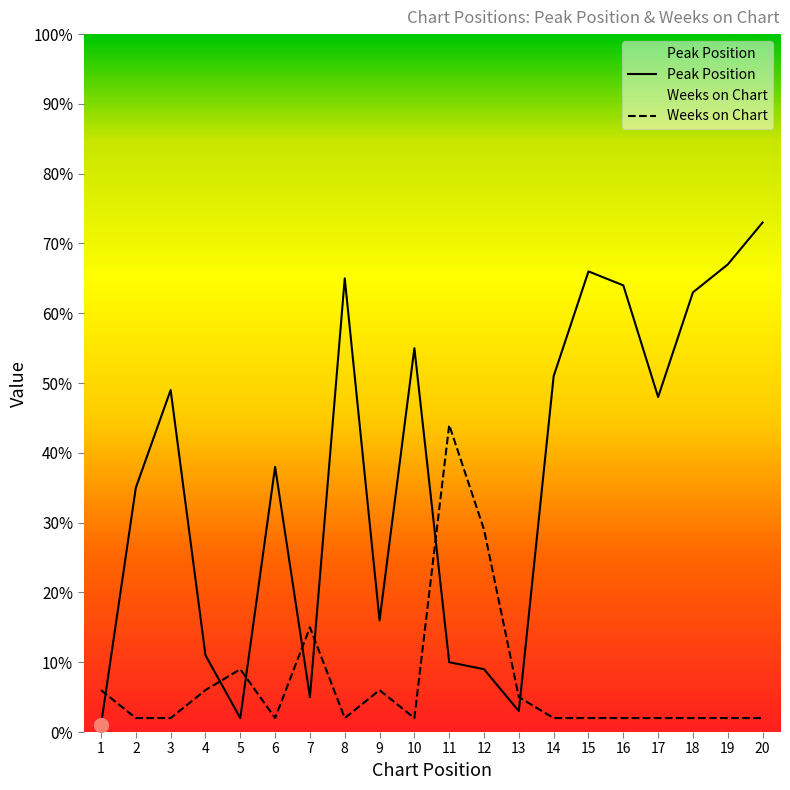

Which series has the largest total across all categories?

Peak Position